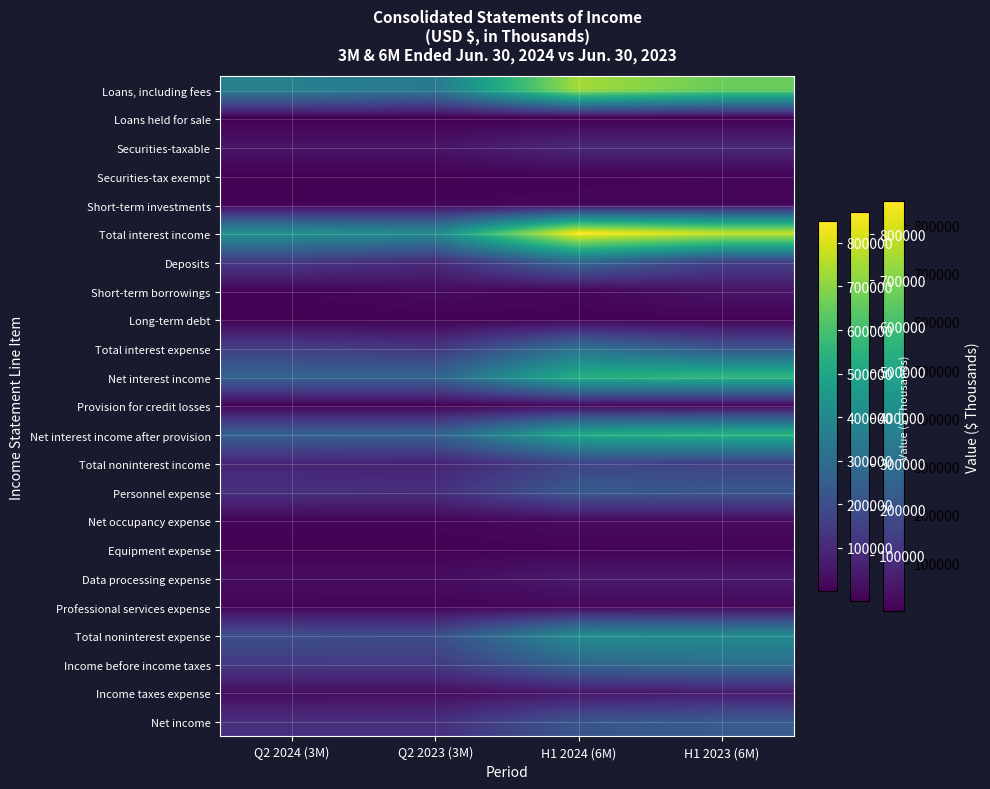

Reading right to left, transcribe all the data shown in this chart.

Loans, including fees: H1 2023 (6M)=656057	H1 2024 (6M)=733283	Q2 2023 (3M)=341456	Q2 2024 (3M)=369990
Loans held for sale: H1 2023 (6M)=660	H1 2024 (6M)=743	Q2 2023 (3M)=365	Q2 2024 (3M)=440
Securities-taxable: H1 2023 (6M)=95147	H1 2024 (6M)=94537	Q2 2023 (3M)=47501	Q2 2024 (3M)=47752
Securities-tax exempt: H1 2023 (6M)=9449	H1 2024 (6M)=8997	Q2 2023 (3M)=4728	Q2 2024 (3M)=4471
Short-term investments: H1 2023 (6M)=16563	H1 2024 (6M)=11669	Q2 2023 (3M)=11223	Q2 2024 (3M)=4892
Total interest income: H1 2023 (6M)=777876	H1 2024 (6M)=849229	Q2 2023 (3M)=405273	Q2 2024 (3M)=427545
Deposits: H1 2023 (6M)=166986	H1 2024 (6M)=292093	Q2 2023 (3M)=102535	Q2 2024 (3M)=144610
Short-term borrowings: H1 2023 (6M)=45796	H1 2024 (6M)=14407	Q2 2023 (3M)=25733	Q2 2024 (3M)=9441
Long-term debt: H1 2023 (6M)=6189	H1 2024 (6M)=6128	Q2 2023 (3M)=3094	Q2 2024 (3M)=3064
Total interest expense: H1 2023 (6M)=218971	H1 2024 (6M)=312628	Q2 2023 (3M)=131362	Q2 2024 (3M)=157115
Net interest income: H1 2023 (6M)=558905	H1 2024 (6M)=536601	Q2 2023 (3M)=273911	Q2 2024 (3M)=270430
Provision for credit losses: H1 2023 (6M)=13653	H1 2024 (6M)=21691	Q2 2023 (3M)=7633	Q2 2024 (3M)=8723
Net interest income after provision: H1 2023 (6M)=545252	H1 2024 (6M)=514910	Q2 2023 (3M)=266278	Q2 2024 (3M)=261707
Total noninterest income: H1 2023 (6M)=163555	H1 2024 (6M)=177025	Q2 2023 (3M)=83225	Q2 2024 (3M)=89174
Personnel expense: H1 2023 (6M)=230187	H1 2024 (6M)=239883	Q2 2023 (3M)=114864	Q2 2024 (3M)=118726
Net occupancy expense: H1 2023 (6M)=24913	H1 2024 (6M)=26553	Q2 2023 (3M)=12707	Q2 2024 (3M)=13158
Equipment expense: H1 2023 (6M)=9779	H1 2024 (6M)=8540	Q2 2023 (3M)=5043	Q2 2024 (3M)=4312
Data processing expense: H1 2023 (6M)=57744	H1 2024 (6M)=60108	Q2 2023 (3M)=29562	Q2 2024 (3M)=31371
Professional services expense: H1 2023 (6M)=18046	H1 2024 (6M)=18494	Q2 2023 (3M)=8915	Q2 2024 (3M)=9458
Total noninterest expense: H1 2023 (6M)=403022	H1 2024 (6M)=413738	Q2 2023 (3M)=202138	Q2 2024 (3M)=206016
Income before income taxes: H1 2023 (6M)=305785	H1 2024 (6M)=278197	Q2 2023 (3M)=147365	Q2 2024 (3M)=144865
Income taxes expense: H1 2023 (6M)=61524	H1 2024 (6M)=55028	Q2 2023 (3M)=29571	Q2 2024 (3M)=30308
Net income: H1 2023 (6M)=244261	H1 2024 (6M)=223169	Q2 2023 (3M)=117794	Q2 2024 (3M)=114557